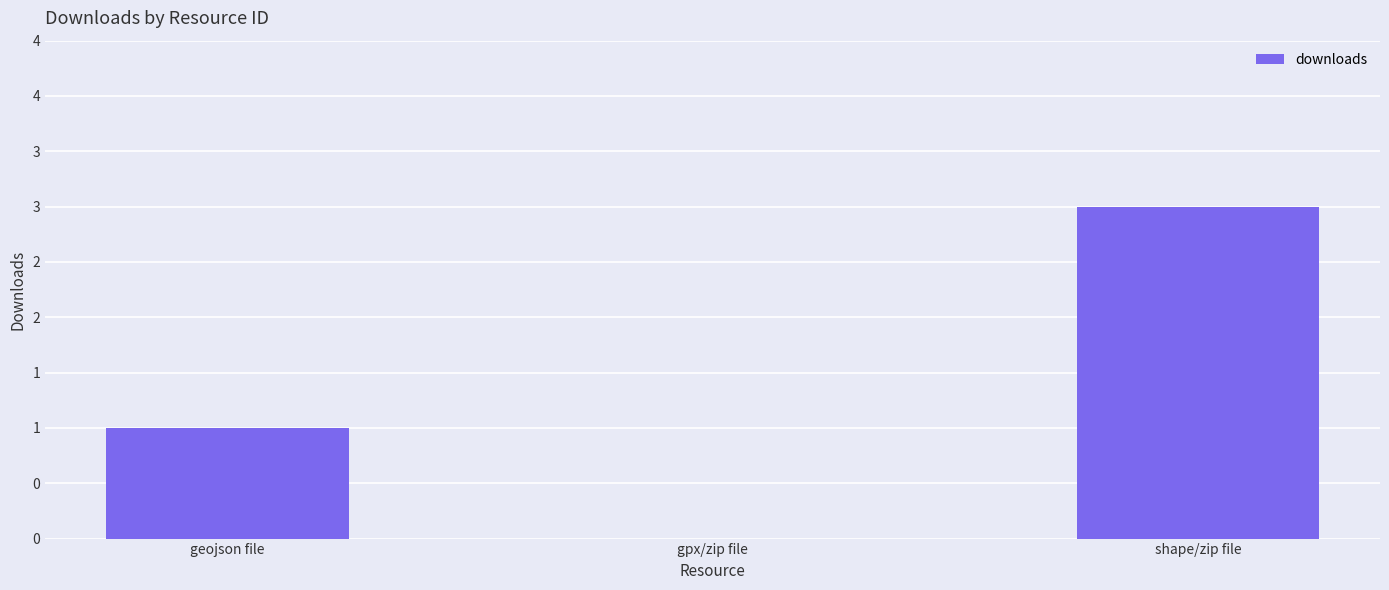

Are the bars horizontal?

No